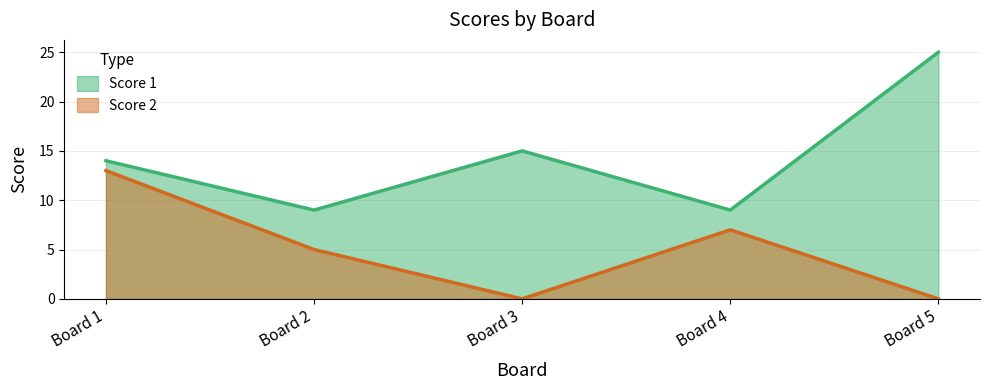

How many values in the Score 1 series are below 14?

2